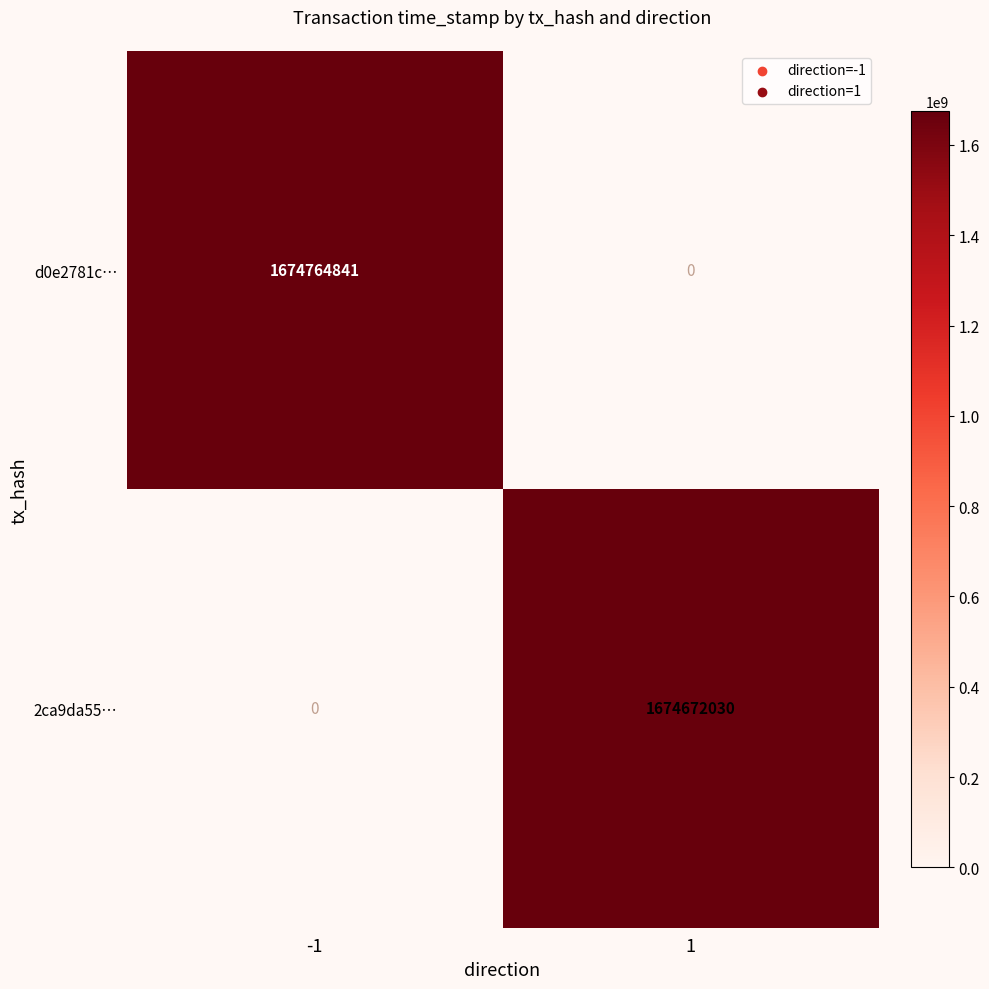

The 2ca9da55… series shows 592184347 at 1. True or false?

False